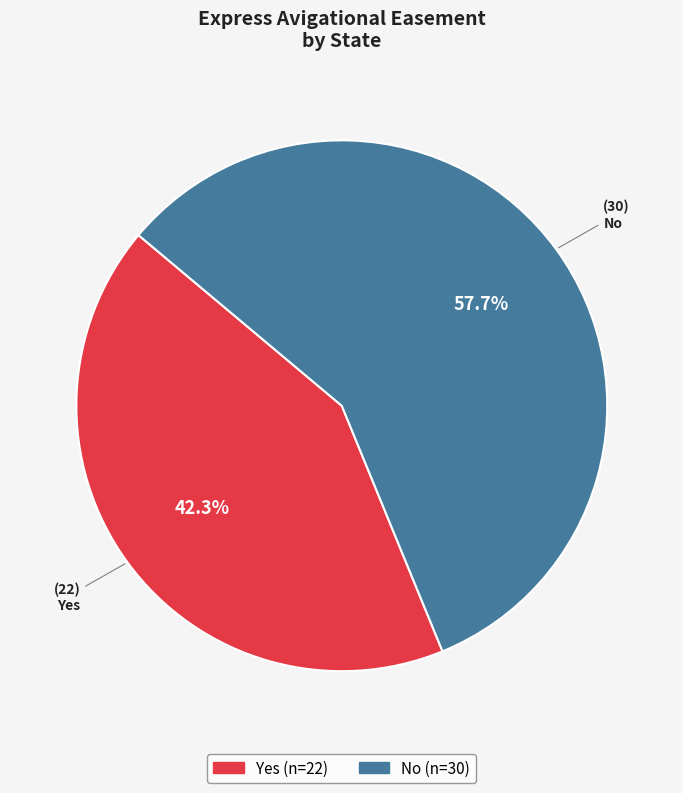

Combined, what portion of the pie is No and Yes?

100.0%